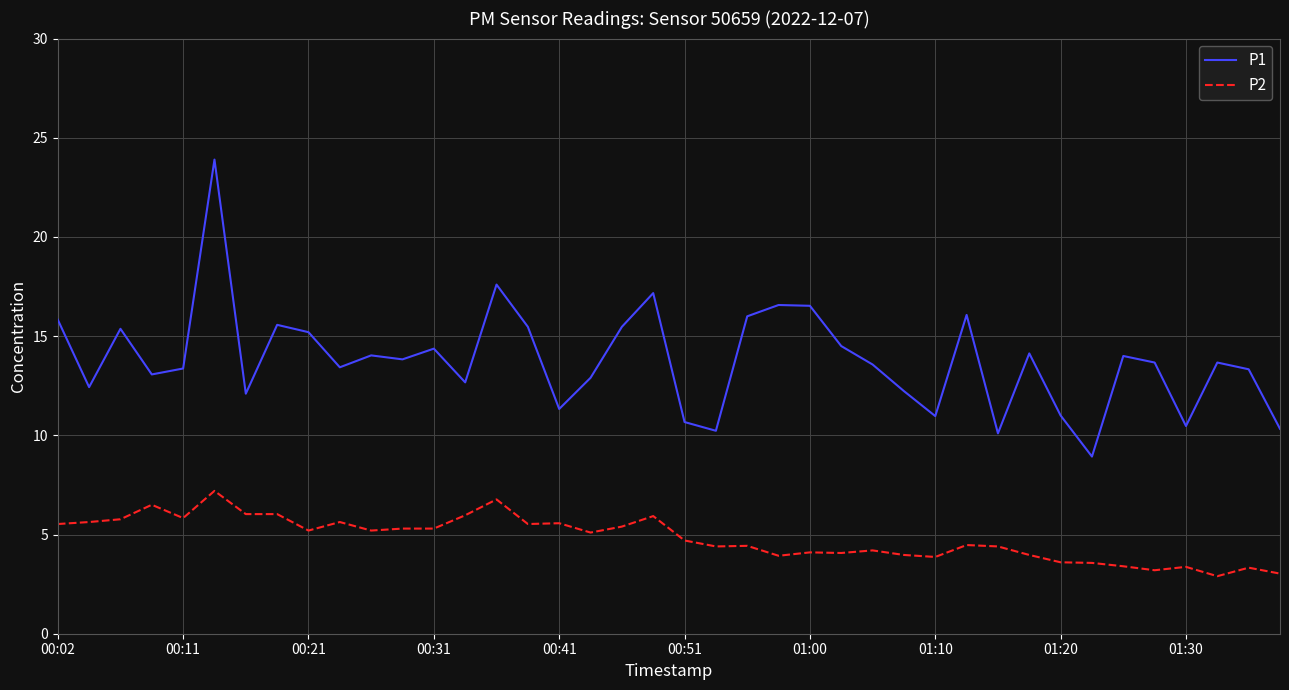

True or false: P2 and P1 intersect in this chart.

False